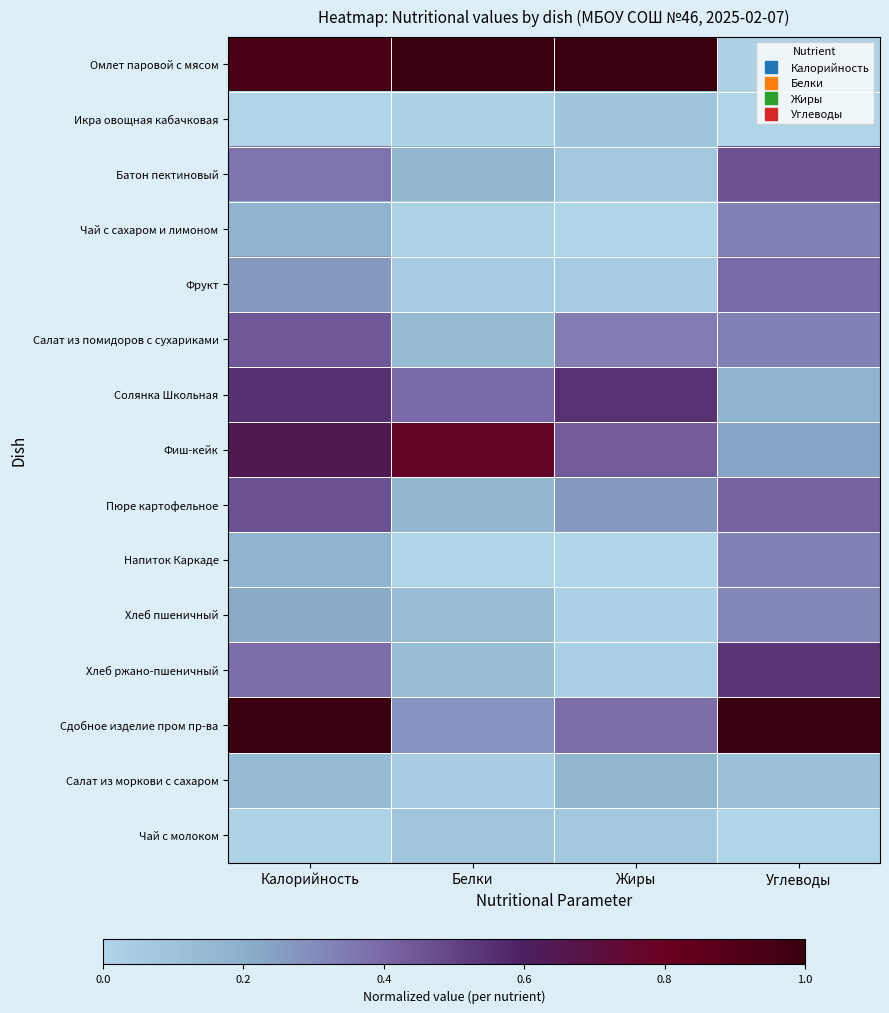

Rank the series by their maximum value, from lowest to highest.

Чай с молоком, Икра овощная кабачковая, Салат из моркови с сахаром, Хлеб пшеничный, Чай с сахаром и лимоном, Напиток Каркаде, Фрукт, Салат из помидоров с сухариками, Батон пектиновый, Пюре картофельное, Хлеб ржано-пшеничный, Солянка Школьная, Фиш-кейк, Омлет паровой с мясом, Сдобное изделие пром пр-ва